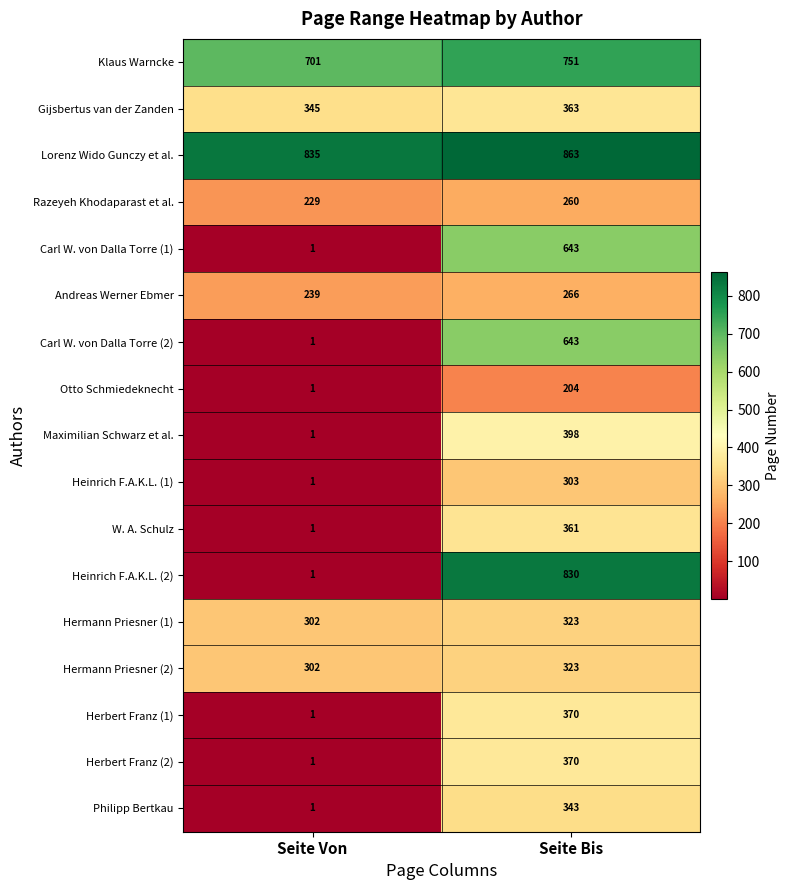

What is the sum of all Carl W. von Dalla Torre (2) values?

644